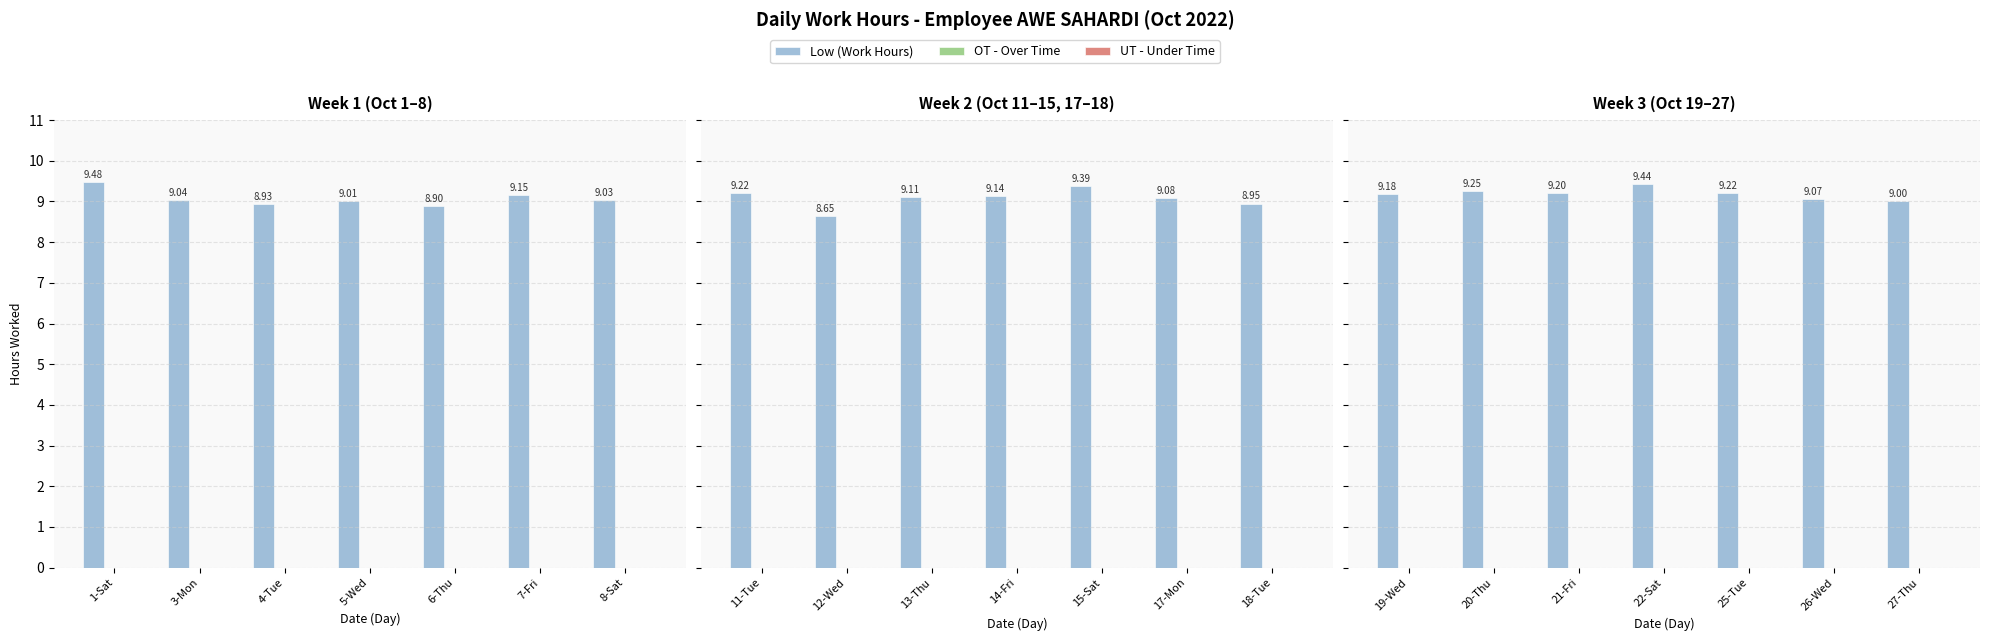

Which series has the widest spread of values?

Low (Work Hours)